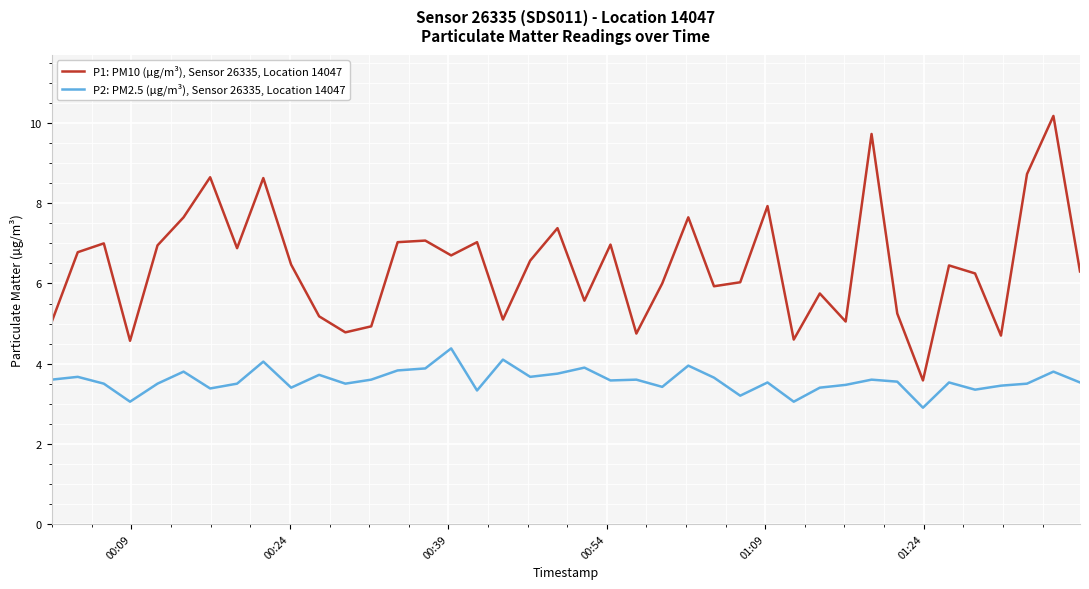

What is the maximum value shown in the chart?

10.2